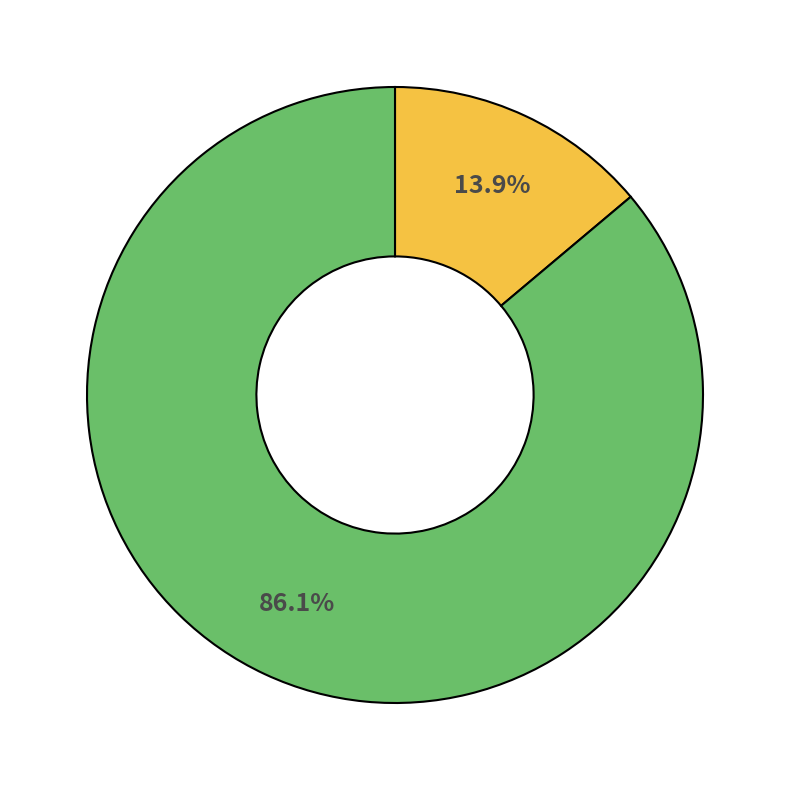

Does any single category account for the majority?

Yes